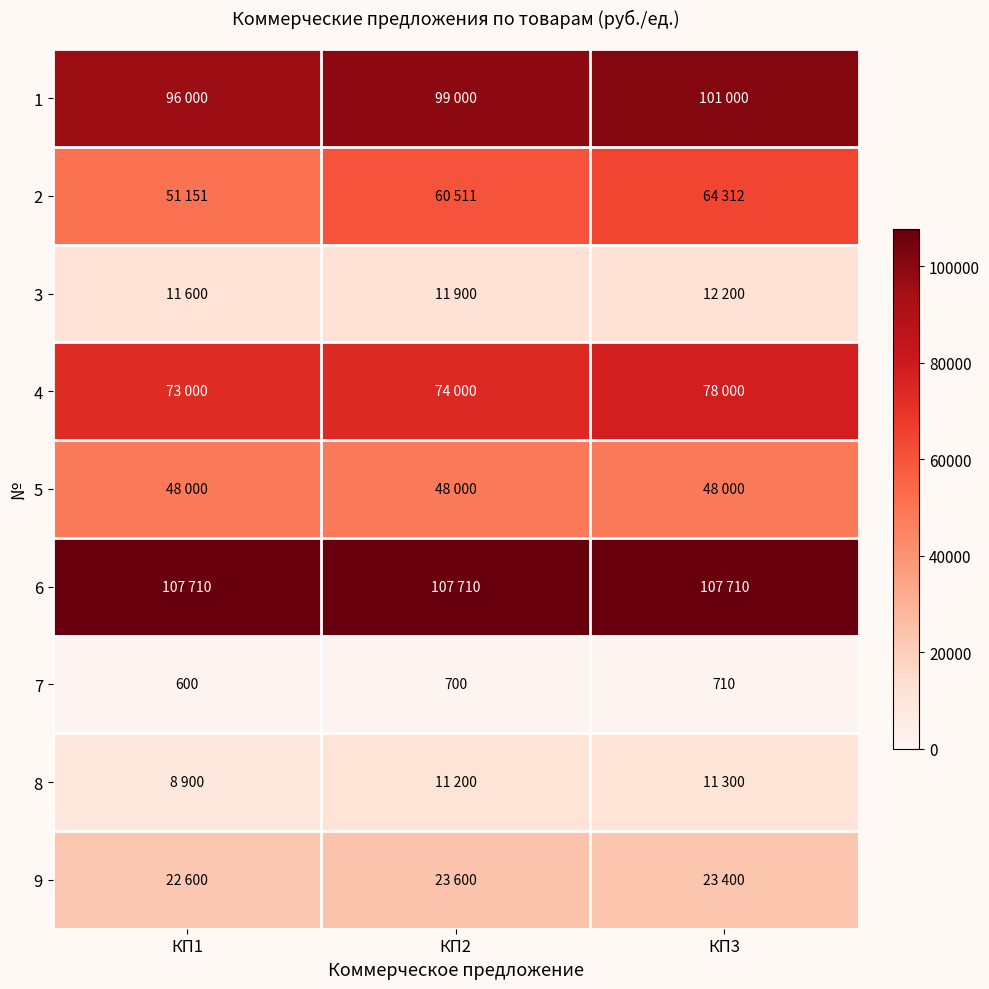

What is the approximate value of 7 at КП1?

600.0